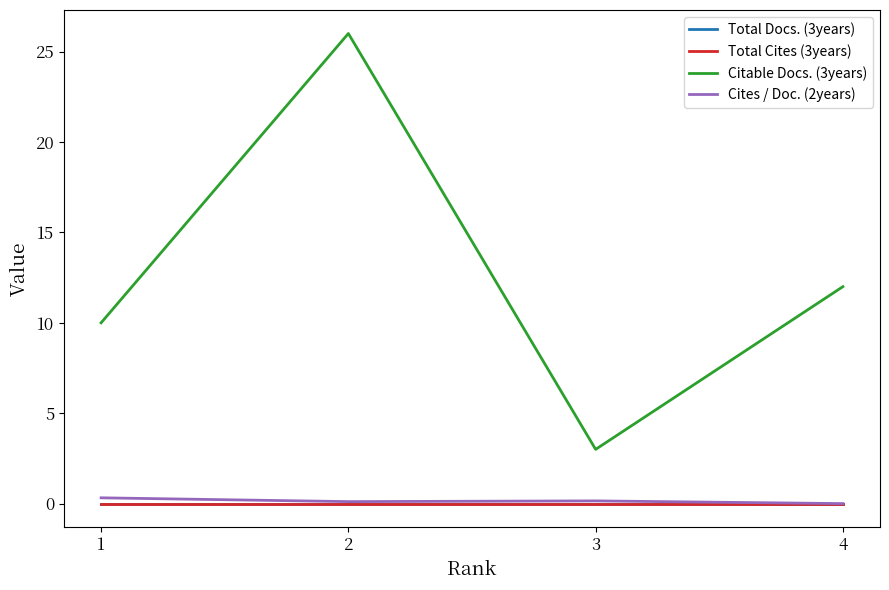

What is the difference between the Cites / Doc. (2years) values at 3 and 1?

0.2